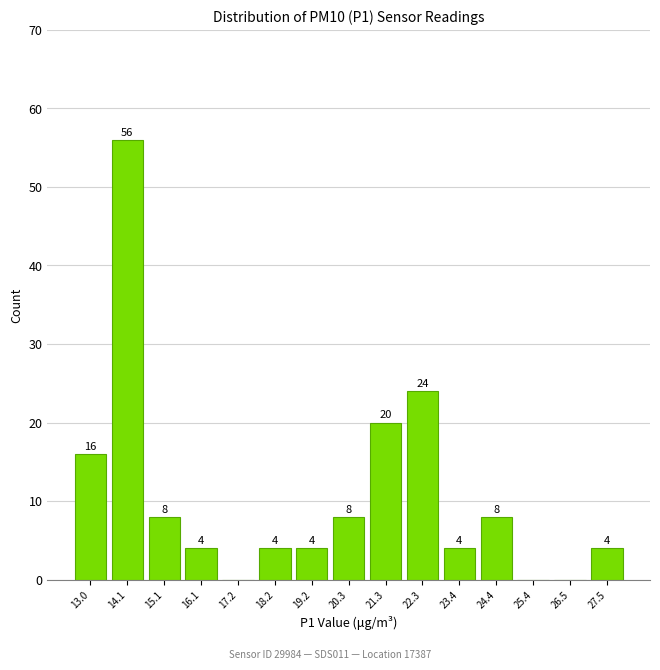

Which range on the x-axis has the tallest bar?

13.6 to 14.6